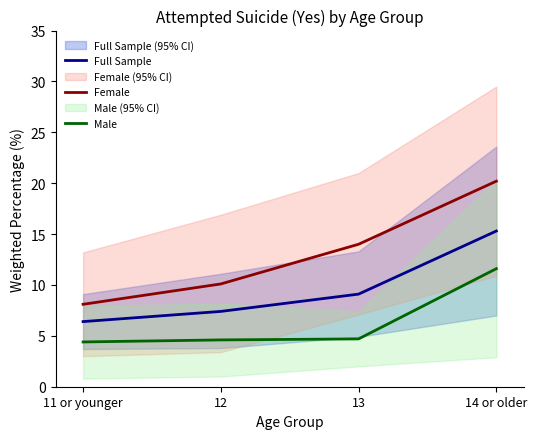

Between 11 or younger and 14 or older, which series saw the biggest shift?

Female